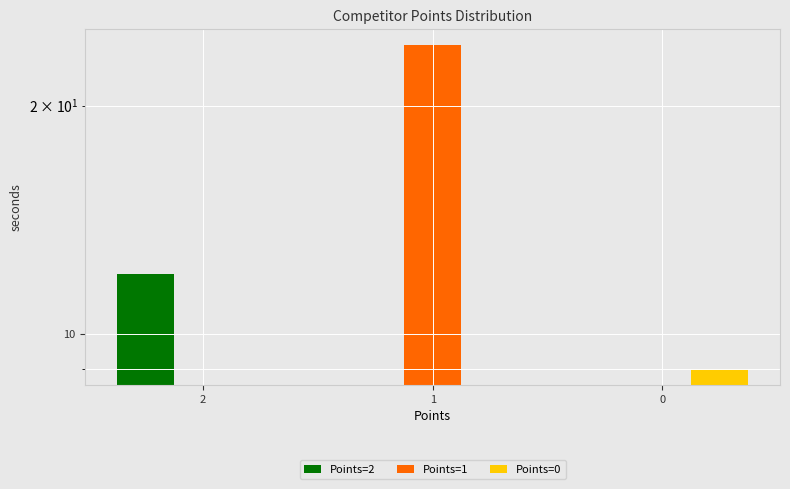

Which series has the widest spread of values?

Points=1